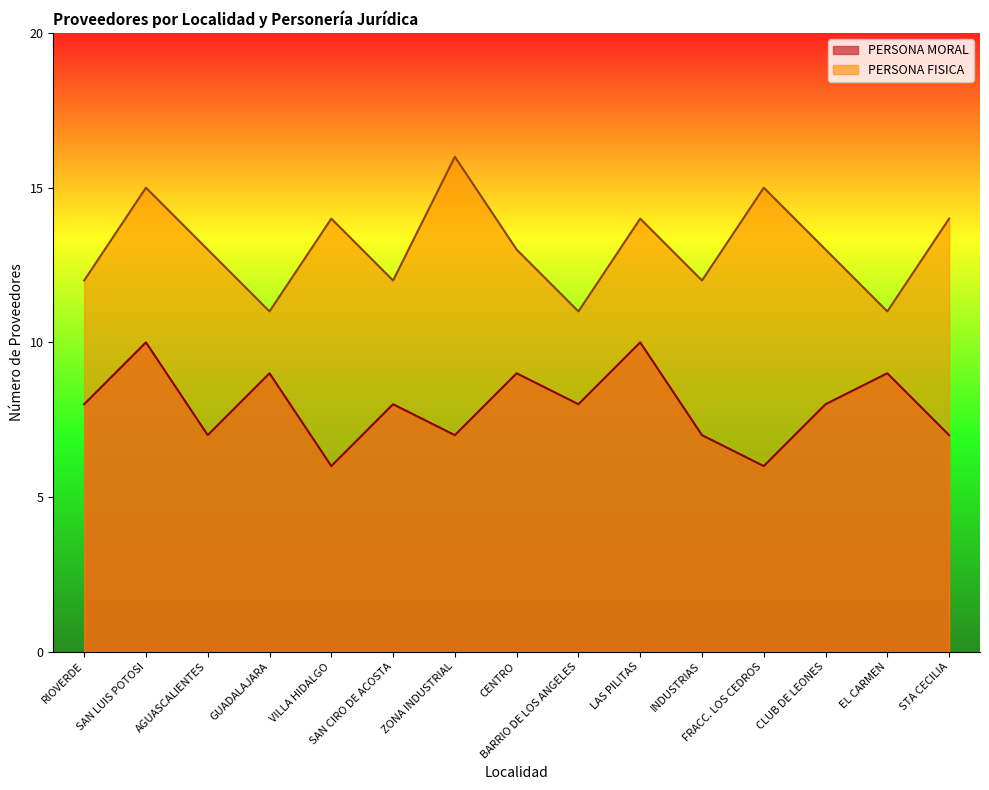

Where is the first local maximum for PERSONA MORAL?

SAN LUIS POTOSI